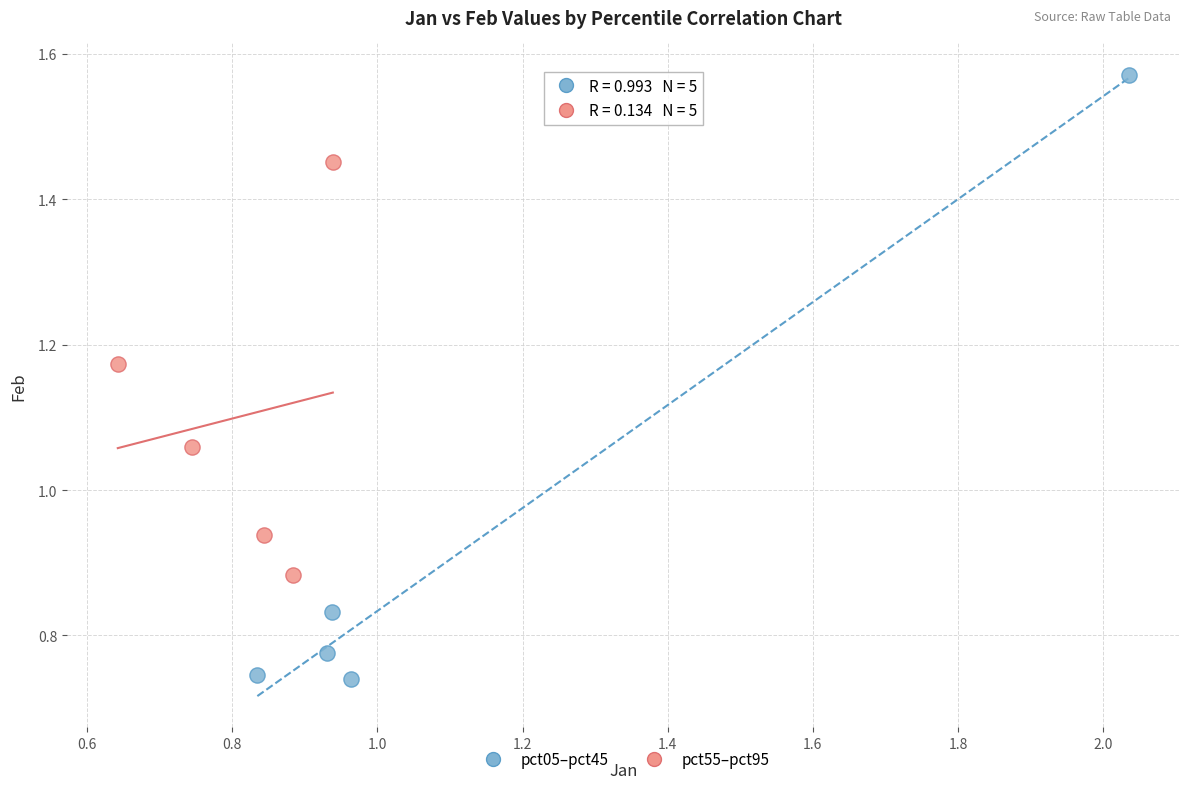

Which series has the largest Y range (max minus min)?

pct05–pct45